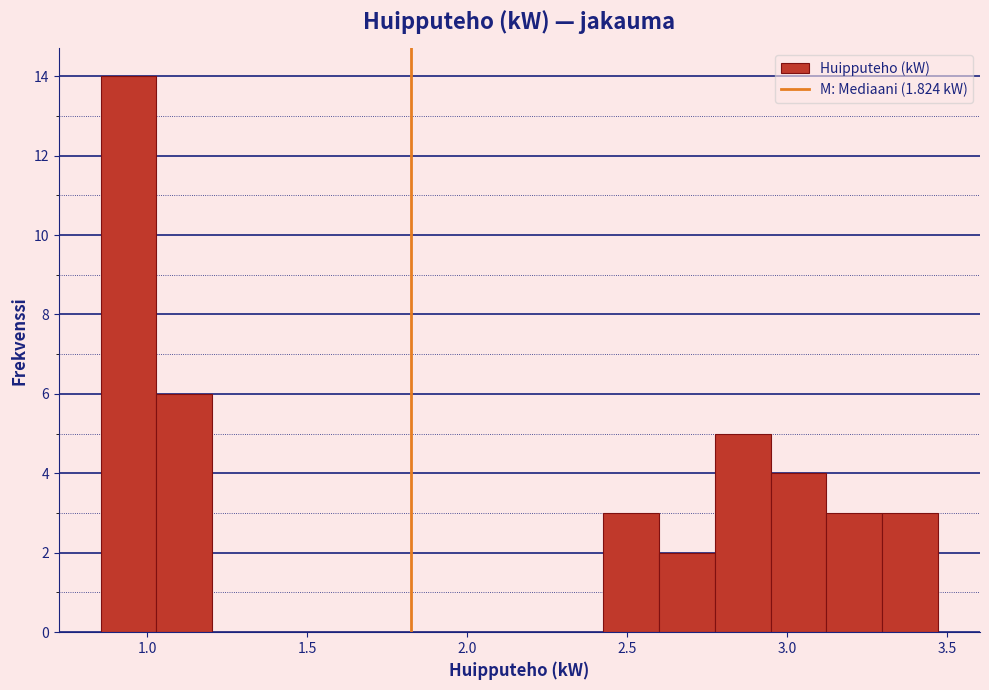

Read against the x-axis, roughly where is the centre of the tallest bar?

0.95